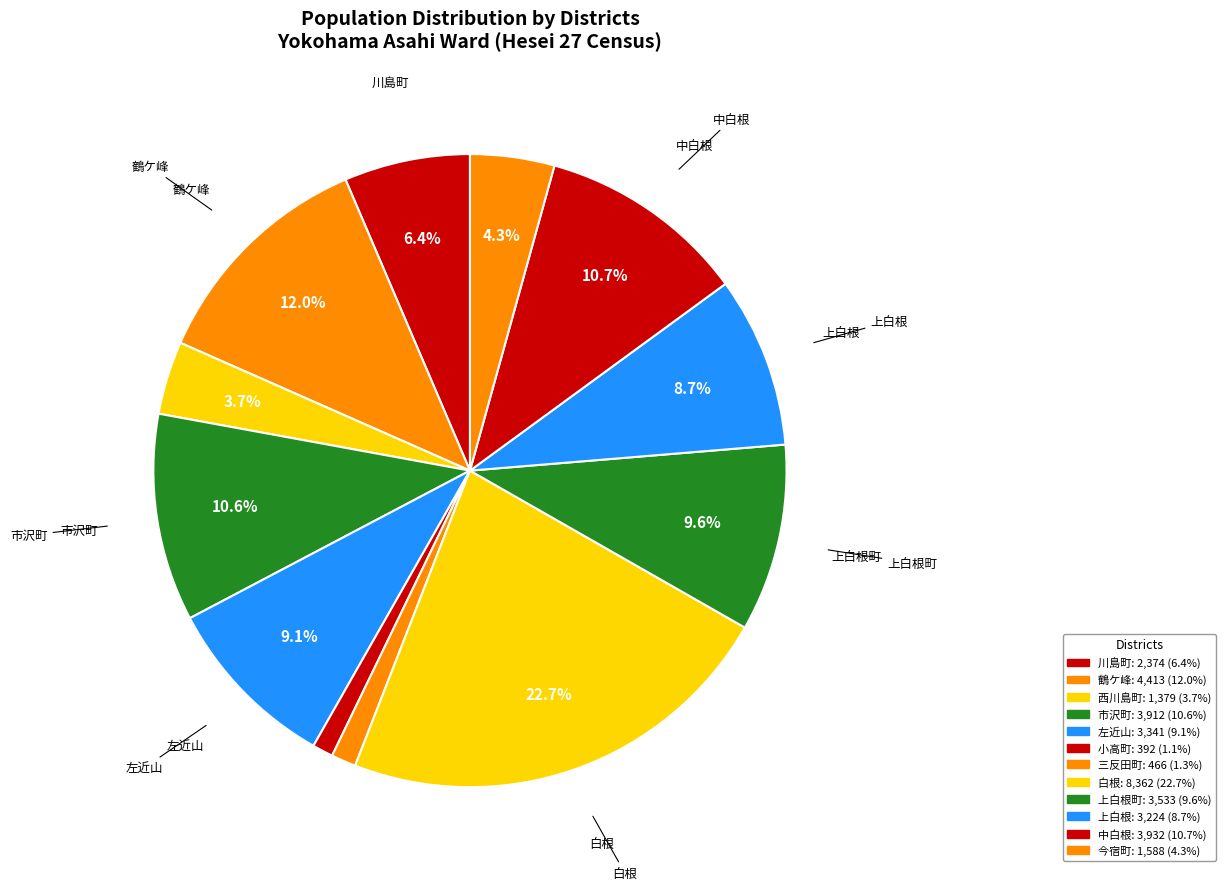

What is the largest slice in the pie chart?

白根